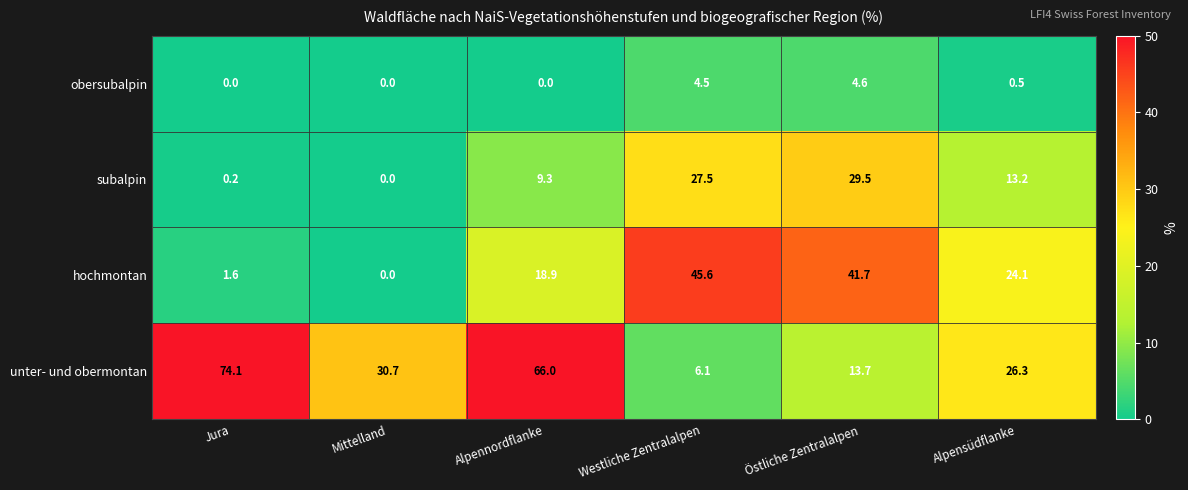

Reading right to left, transcribe all the data shown in this chart.

obersubalpin: Alpensüdflanke=0.5	Östliche Zentralalpen=4.6	Westliche Zentralalpen=4.5	Alpennordflanke=0.0	Mittelland=0.0	Jura=0.0
subalpin: Alpensüdflanke=13.2	Östliche Zentralalpen=29.5	Westliche Zentralalpen=27.5	Alpennordflanke=9.3	Mittelland=0.0	Jura=0.2
hochmontan: Alpensüdflanke=24.1	Östliche Zentralalpen=41.7	Westliche Zentralalpen=45.6	Alpennordflanke=18.9	Mittelland=0.0	Jura=1.6
unter- und obermontan: Alpensüdflanke=26.3	Östliche Zentralalpen=13.7	Westliche Zentralalpen=6.1	Alpennordflanke=66.0	Mittelland=30.7	Jura=74.1